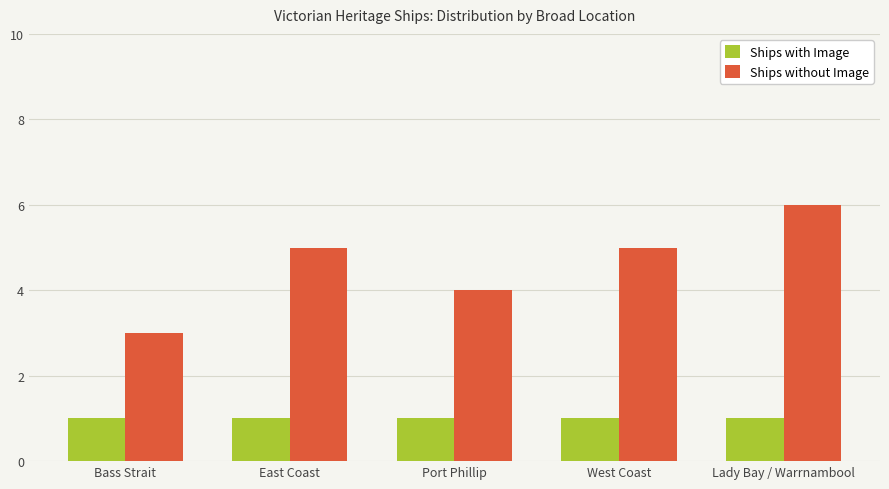

Which category has the lowest value in the Ships without Image series?

Bass Strait